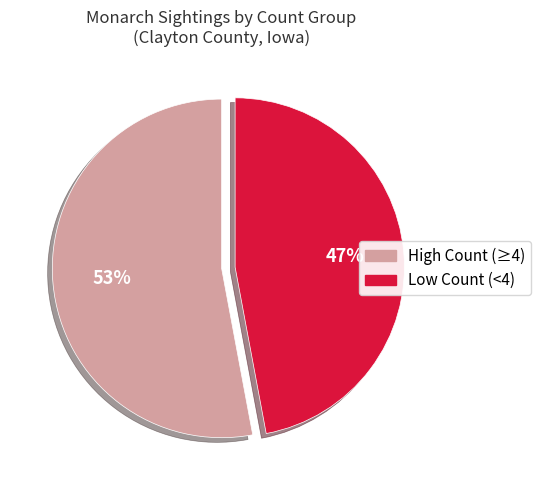

Is there a majority slice in this chart?

Yes